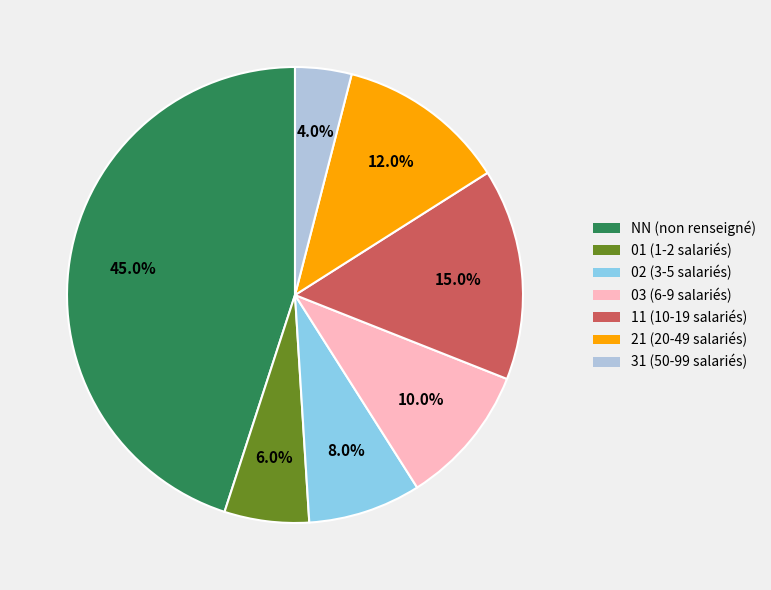

What is the largest slice in the pie chart?

NN